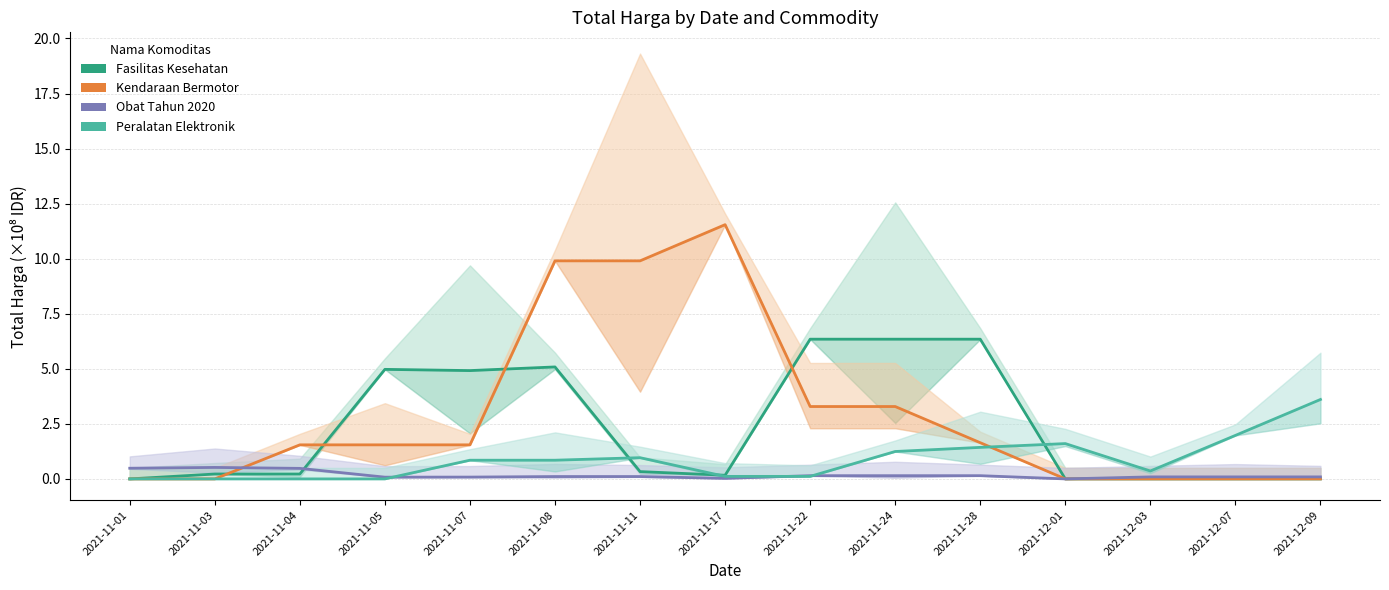

Count the number of data series in this chart.

4